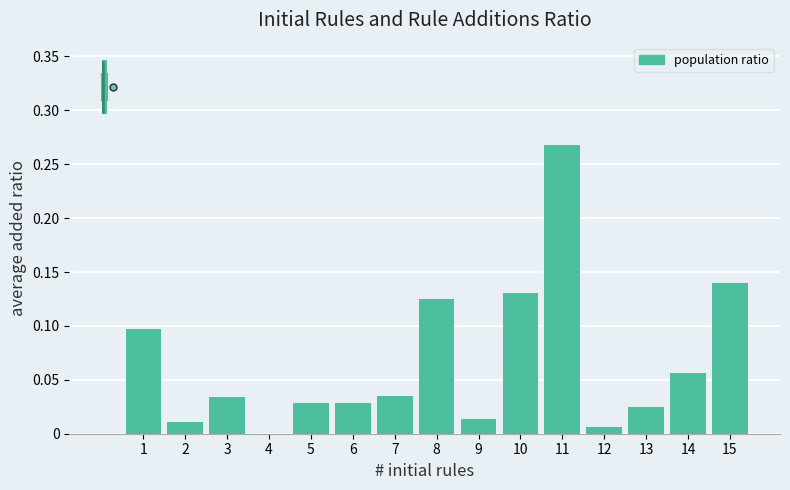

What is the sum of all values?

1.0